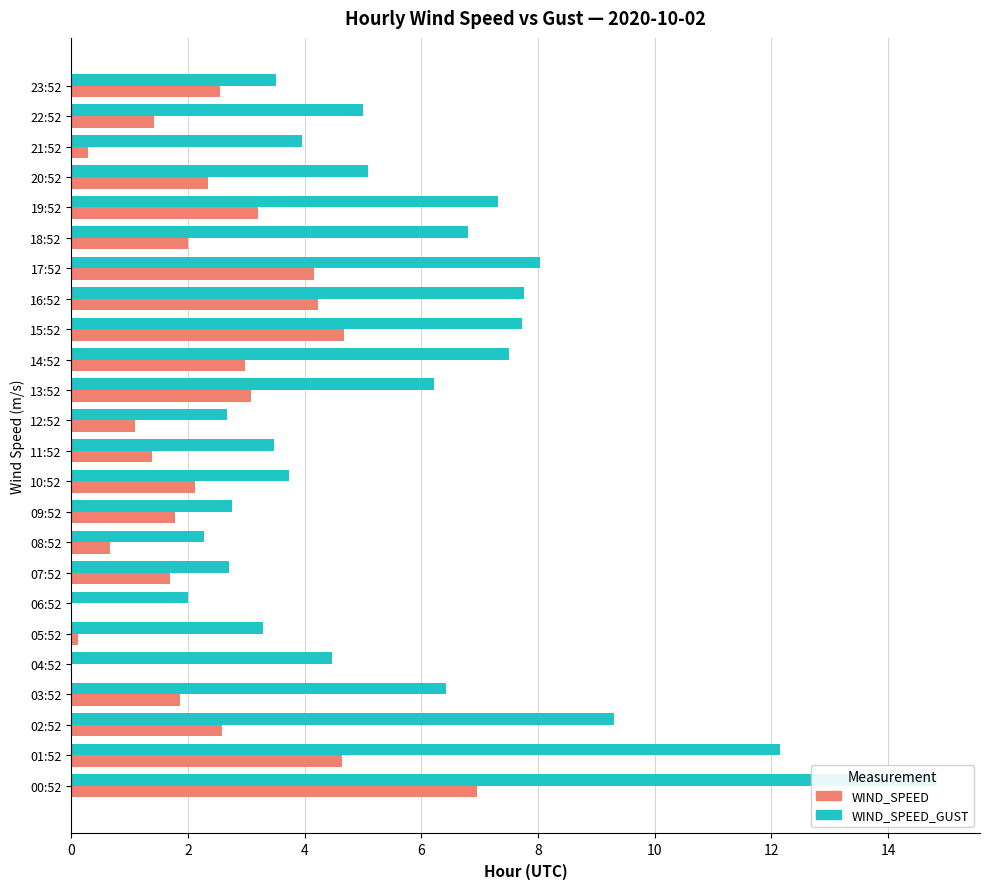

Reading left to right, transcribe all the data shown in this chart.

WIND_SPEED_GUST: 14.8	12.1	9.3	6.4	4.5	3.3	2.0	2.7	2.3	2.8	3.7	3.5	2.7	6.2	7.5	7.7	7.8	8.0	6.8	7.3	5.1	3.9	5.0	3.5
WIND_SPEED: 6.9	4.6	2.6	1.9	0.0	0.1	0.0	1.7	0.7	1.8	2.1	1.4	1.1	3.1	3.0	4.7	4.2	4.2	2.0	3.2	2.3	0.3	1.4	2.6